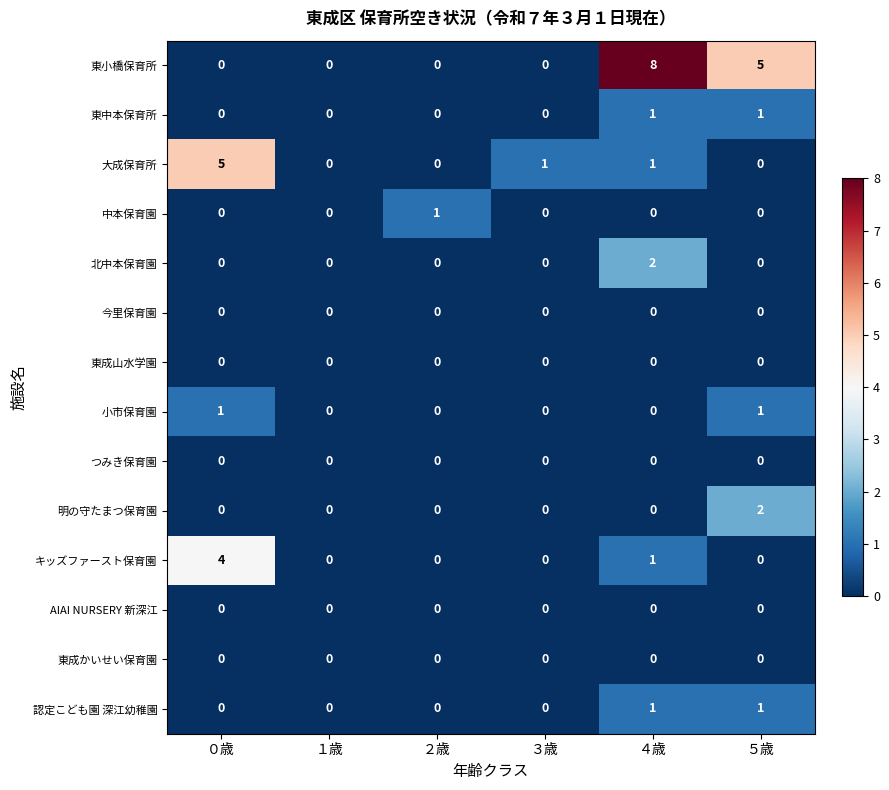

What is the sum of the キッズファースト保育園 values at ４歳 and ０歳?

5